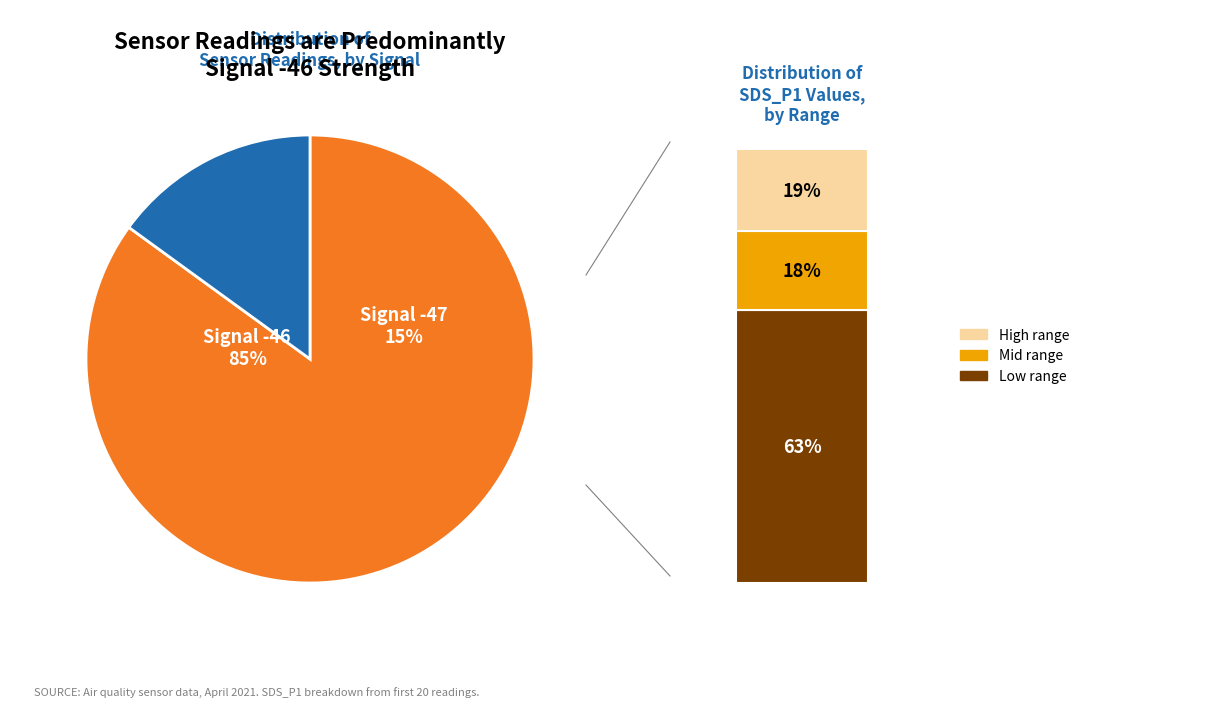

Which series has the widest spread of values?

SDS_P1